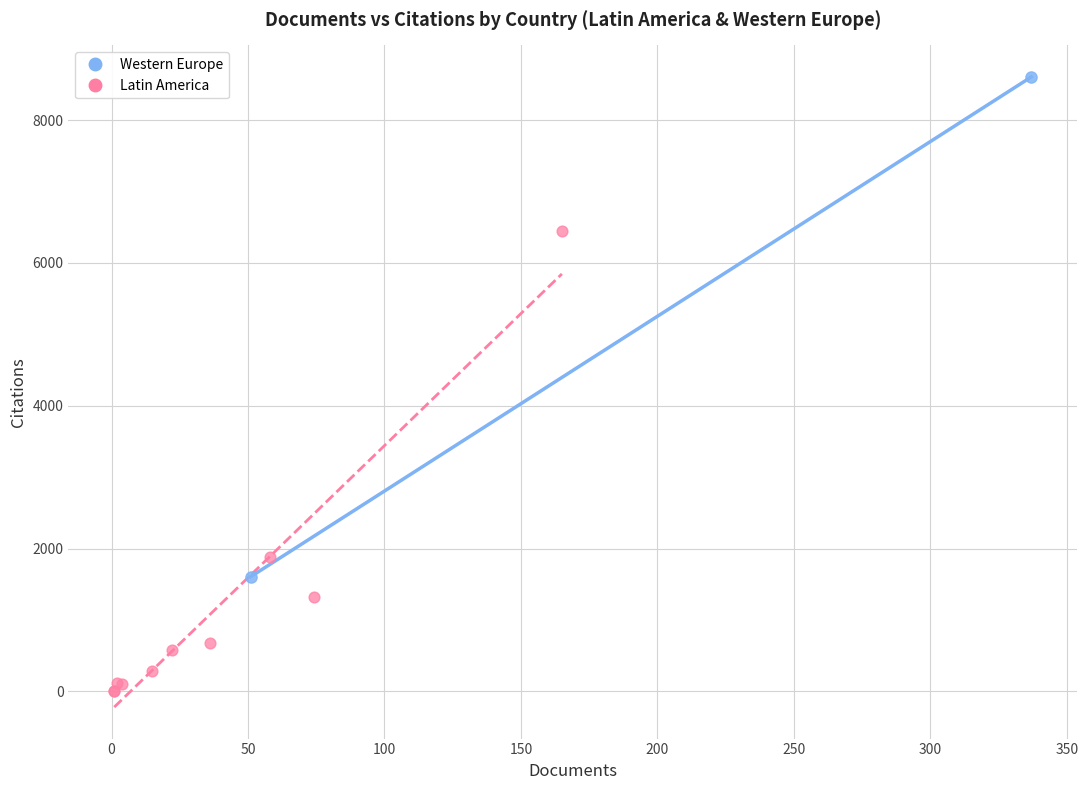

What are all the series names shown in the legend?

Western Europe, Latin America